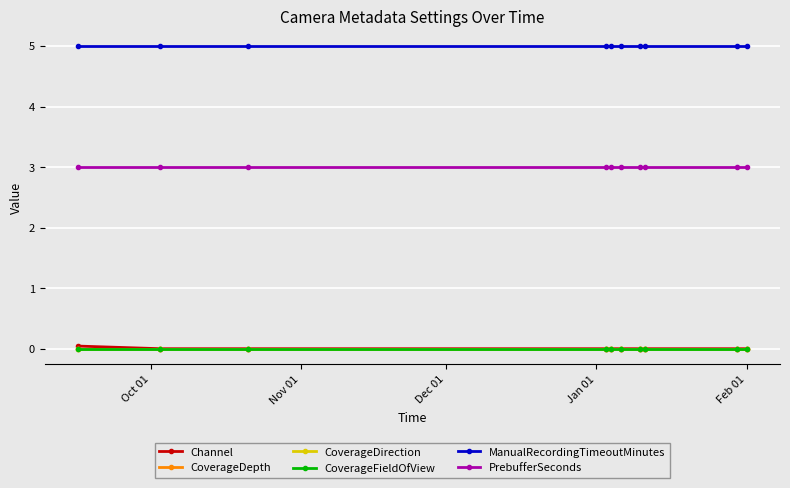

Which category has the lowest value in the CoverageDepth series?

Oct 01